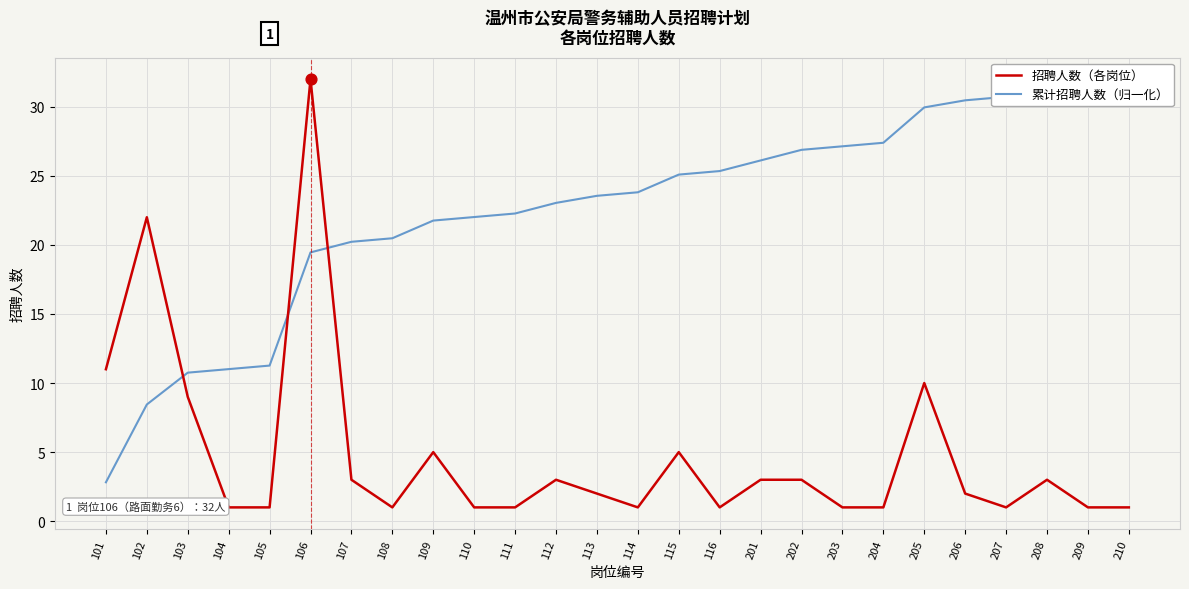

Which series has the widest spread of Y values?

招聘人数（各岗位）